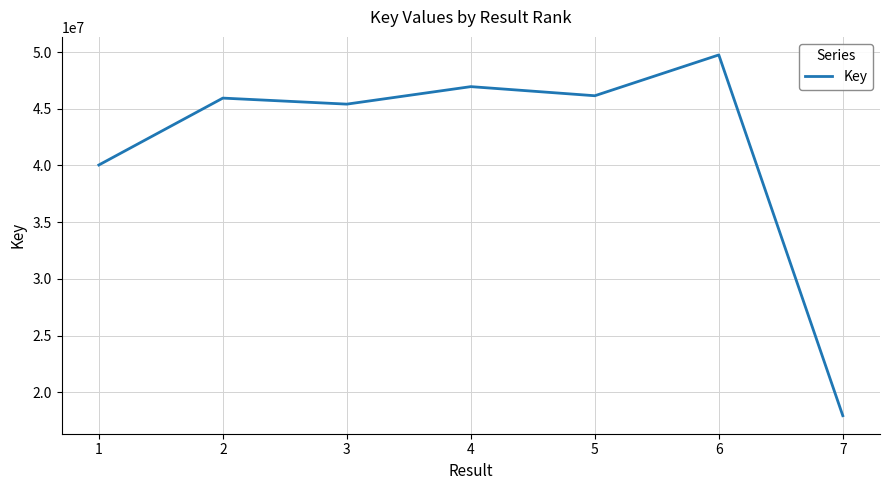

Does the chart have visible grid lines?

Yes